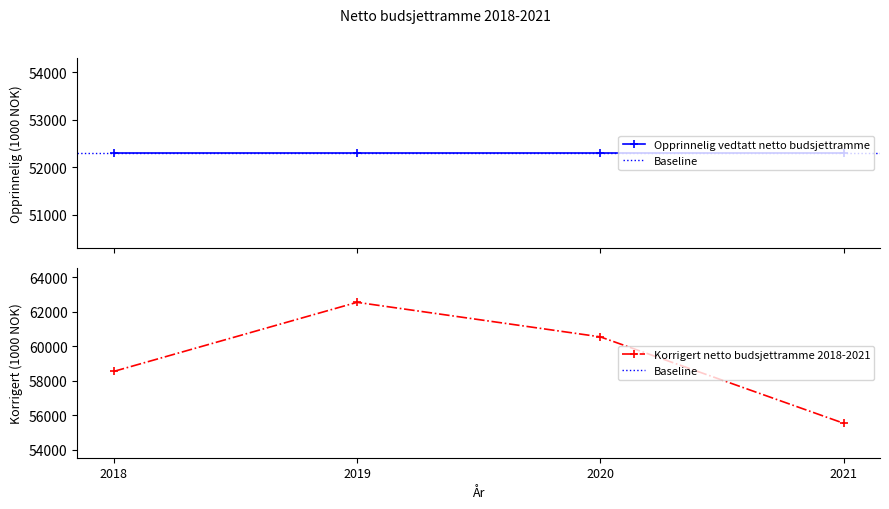

How many values are below 60542?

2